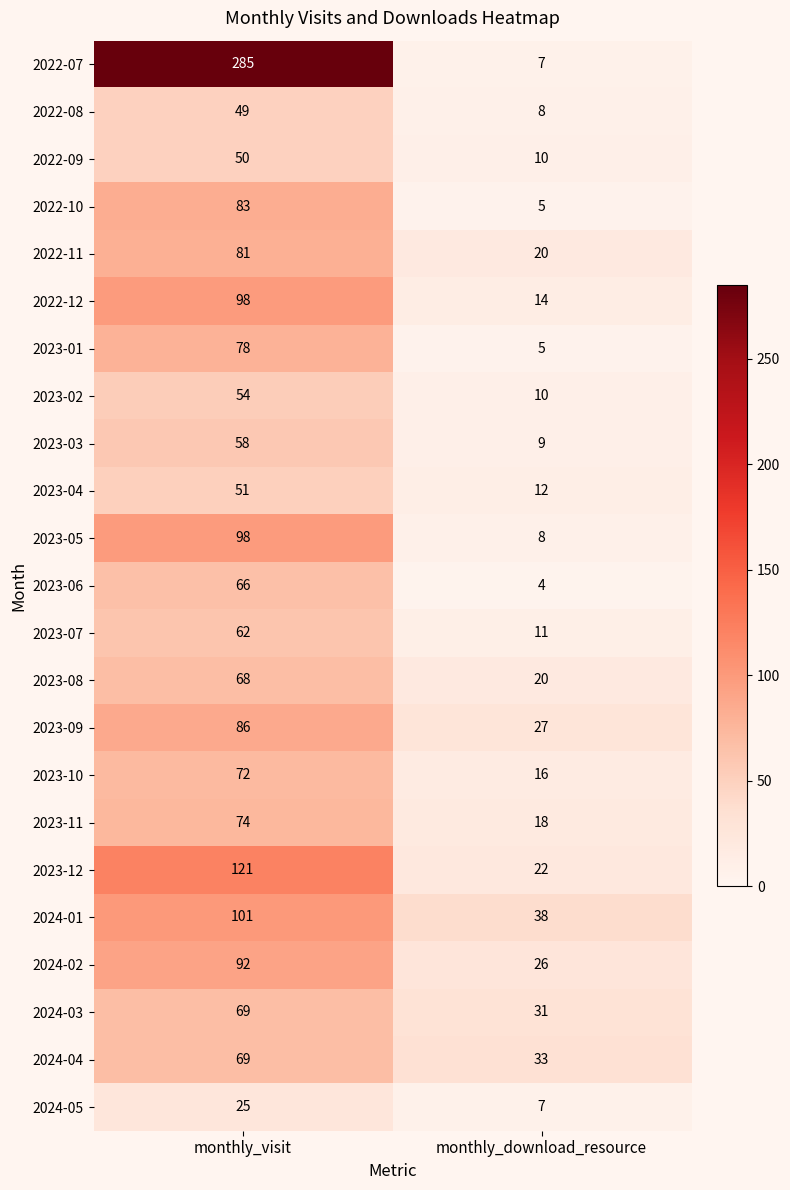

Which series changed the most between monthly_visit and monthly_download_resource?

2022-07